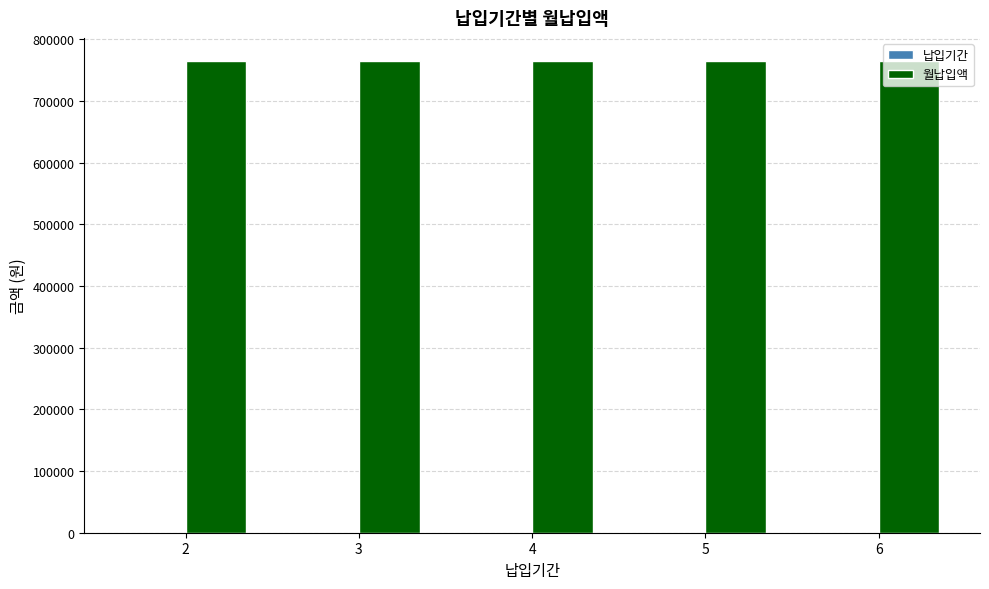

What is the greatest value displayed?

764046.5